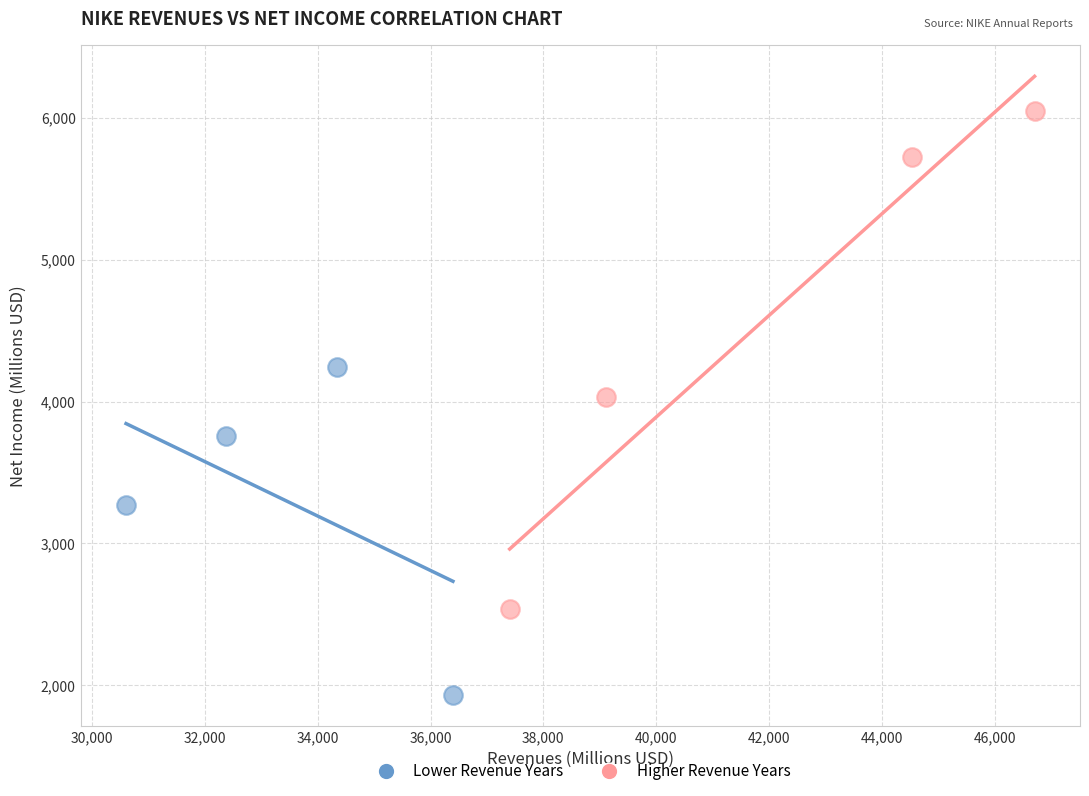

Which series contains the lowest Y value?

Lower Revenue Years